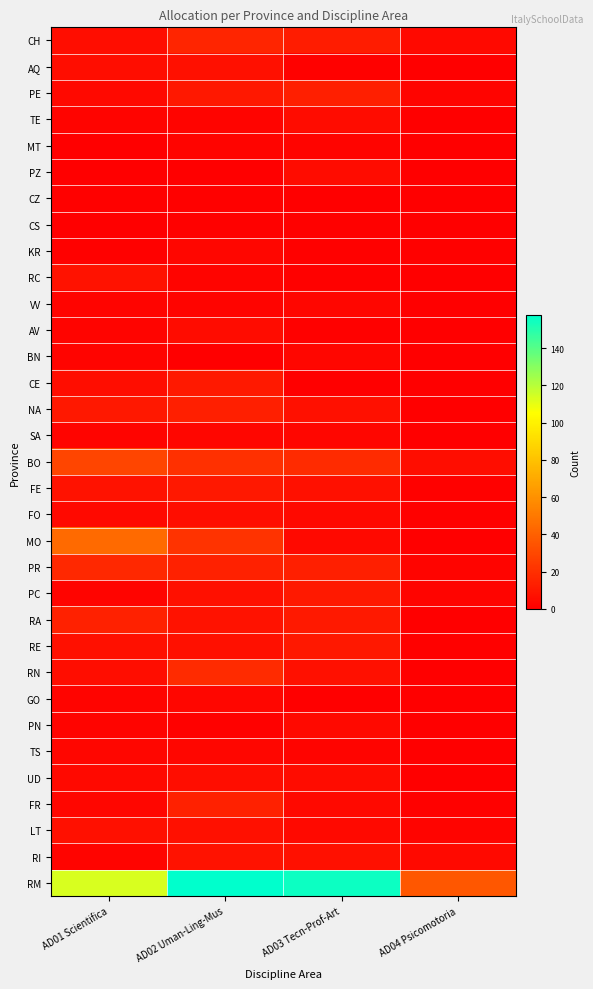

How many categories are shown in the chart?

4